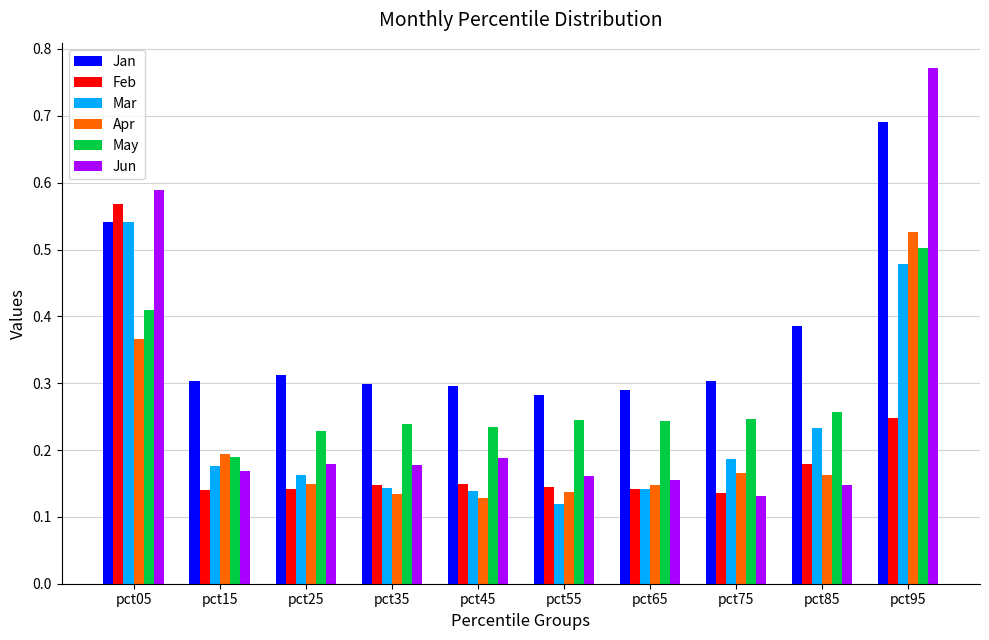

At which category is the sum across all series the highest?

pct95